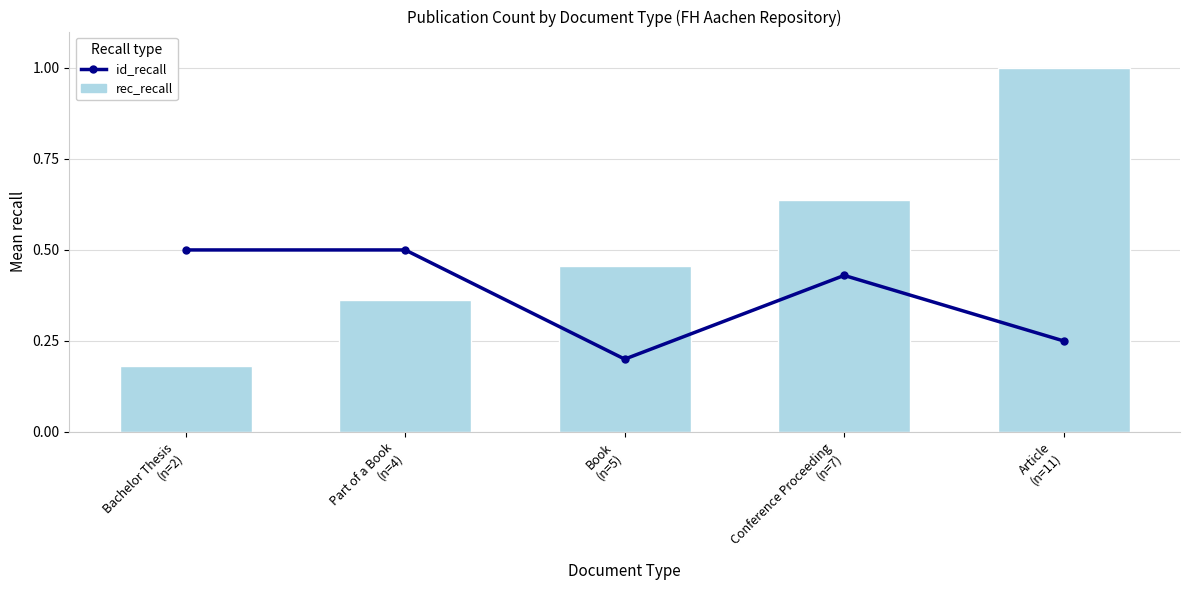

What position from the left is Article
(n=11)?

5